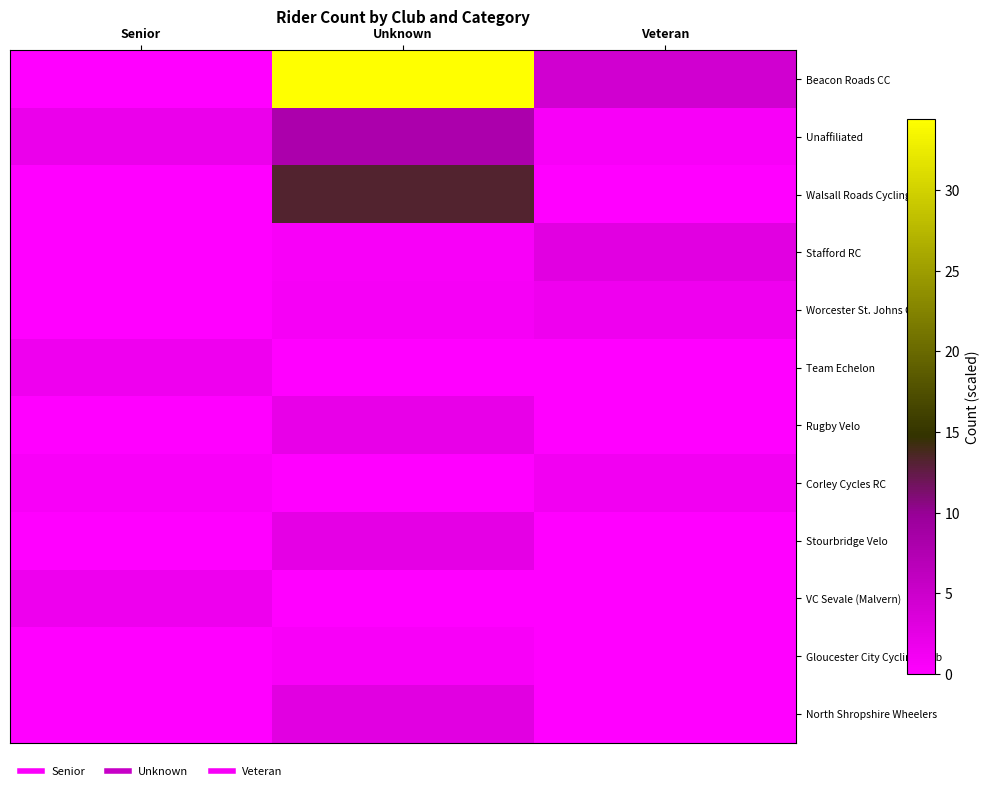

Which has a higher value, Senior or Unknown?

Unknown